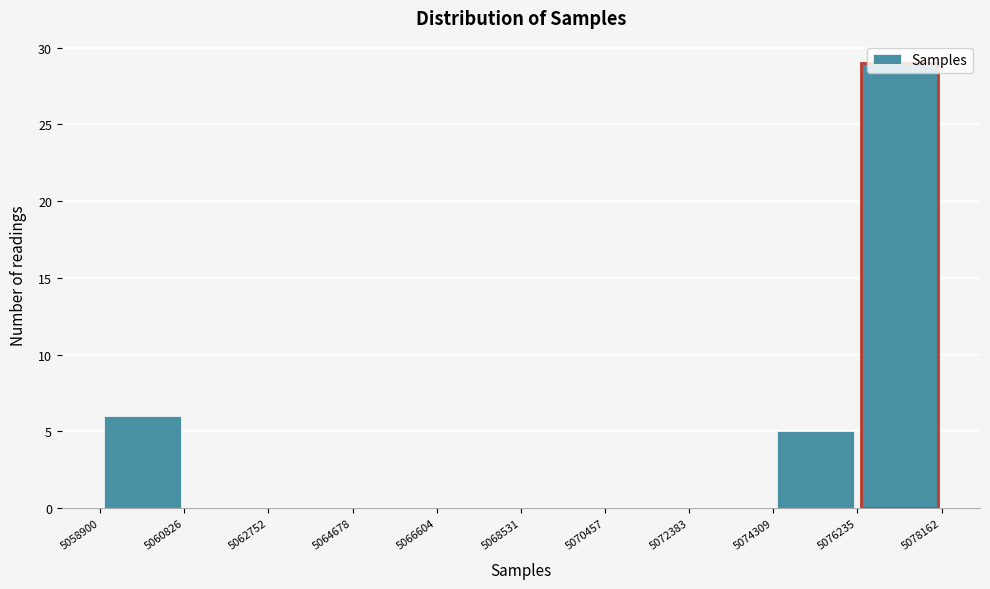

Over which range of the x-axis is the bar tallest?

5076235 to 5078162